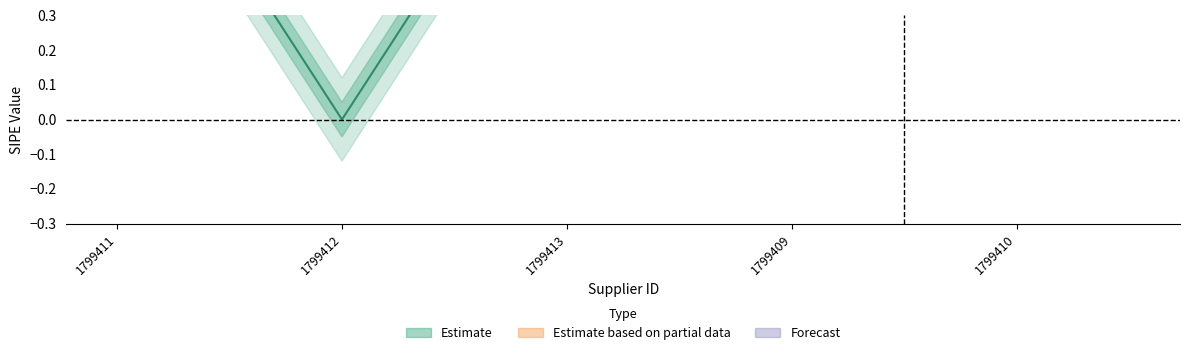

What is the difference between the maximum and minimum values?

1